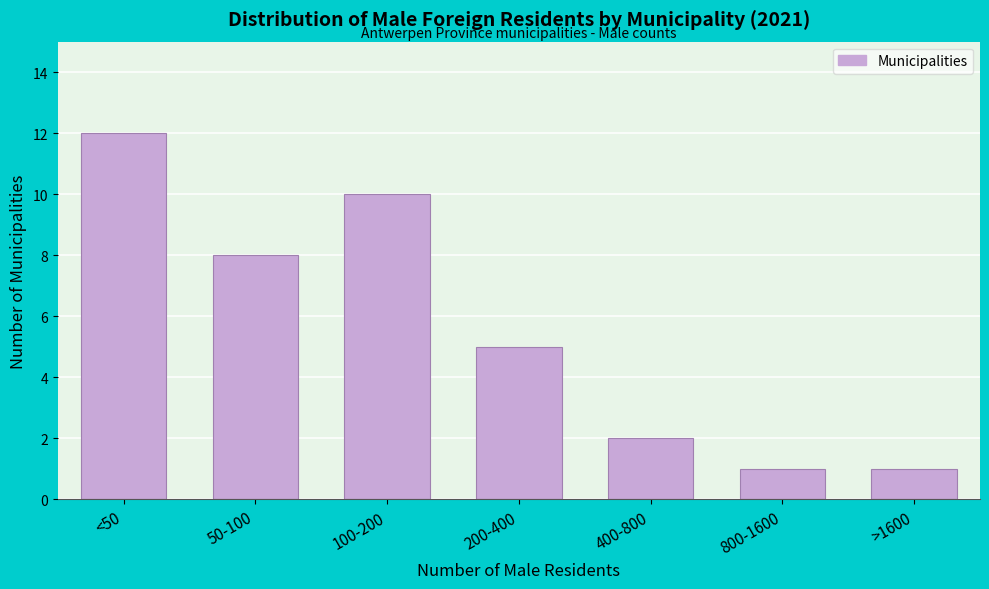

Reading left to right, what are all the values shown in this chart?

<50=12	50-100=8	100-200=10	200-400=5	400-800=2	800-1600=1	>1600=1